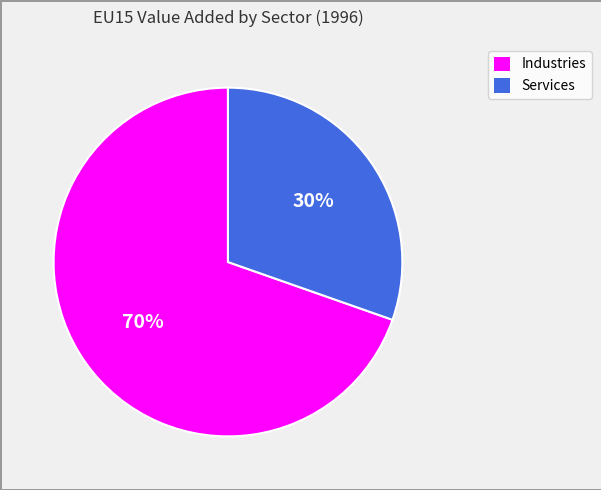

To the nearest percent, what is the average slice percentage?

50%